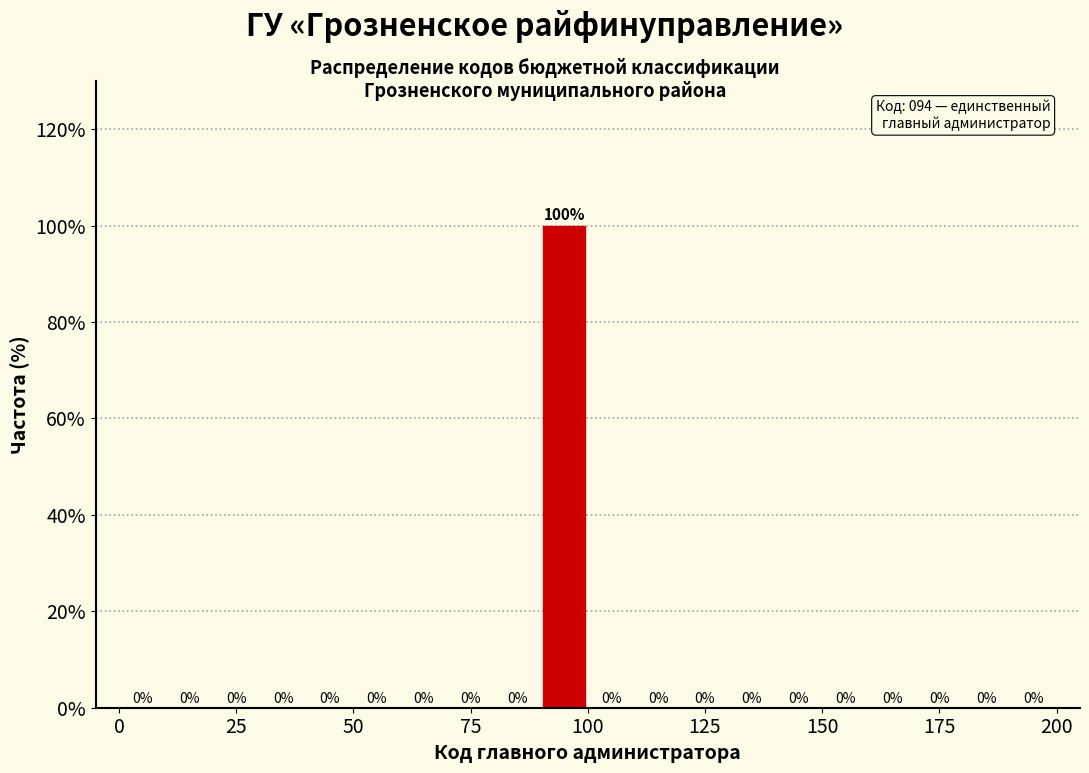

Read against the x-axis, roughly where is the centre of the tallest bar?

95